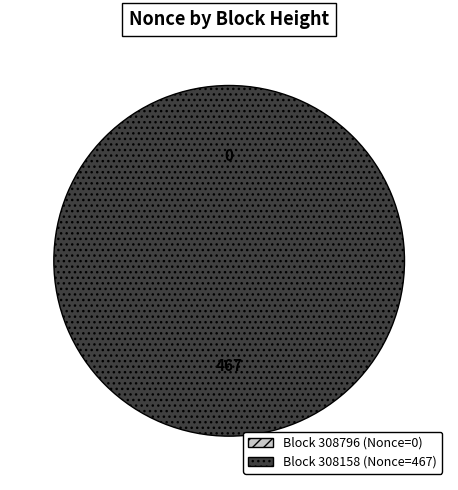

Which has a higher value, 308796 or 308158?

308158